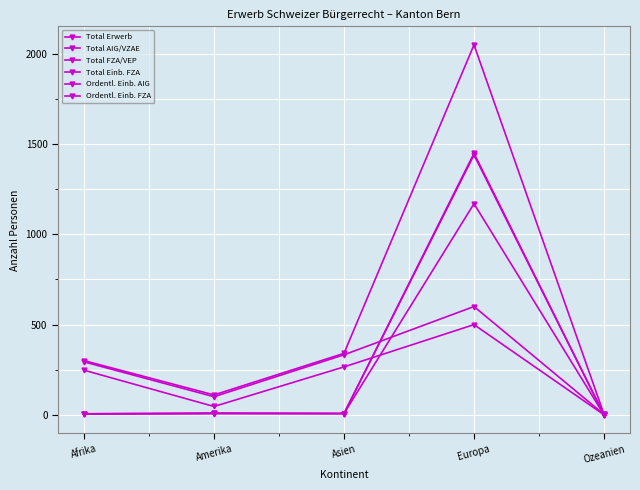

What is the difference between the Ordentl. Einb. AIG values at Asien and Afrika?

18